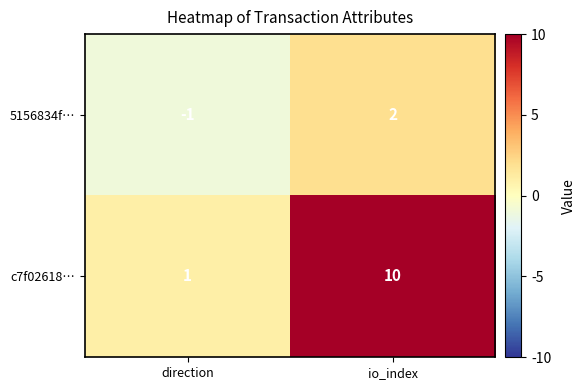

List the series in order of their peak value, highest first.

c7f02618…, 5156834f…